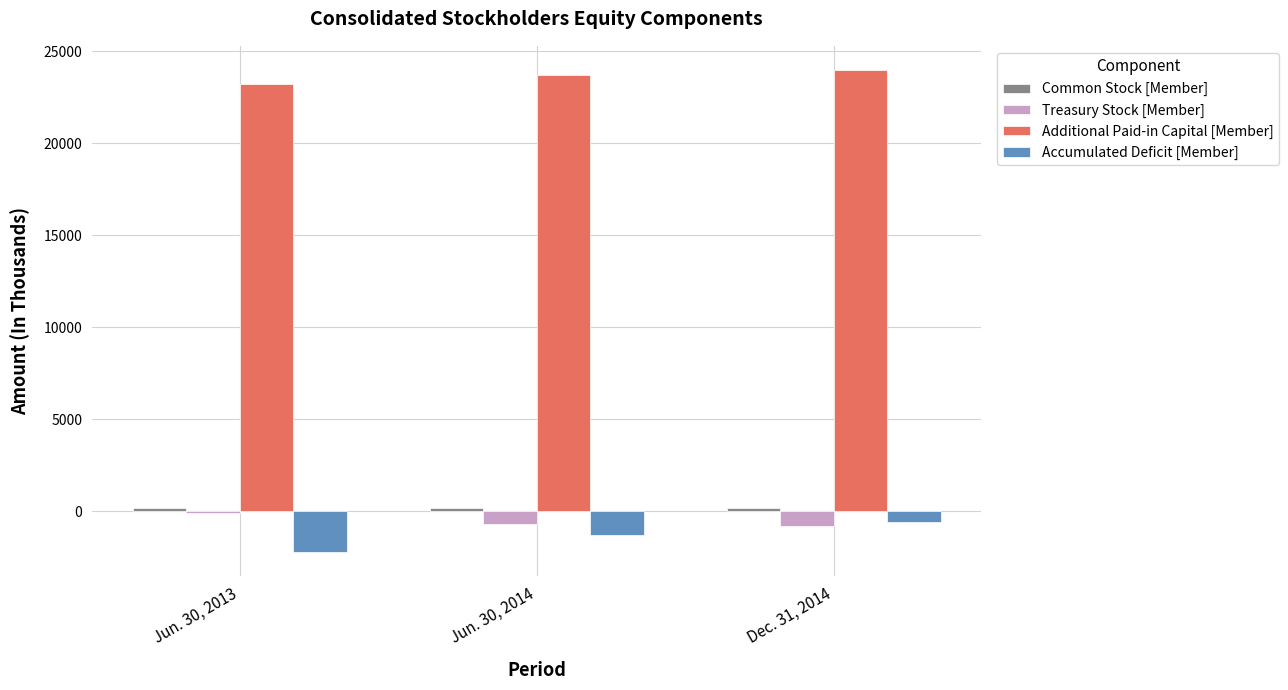

Is it true that Additional Paid-in Capital [Member] equals 32804 at Jun. 30, 2013?

False